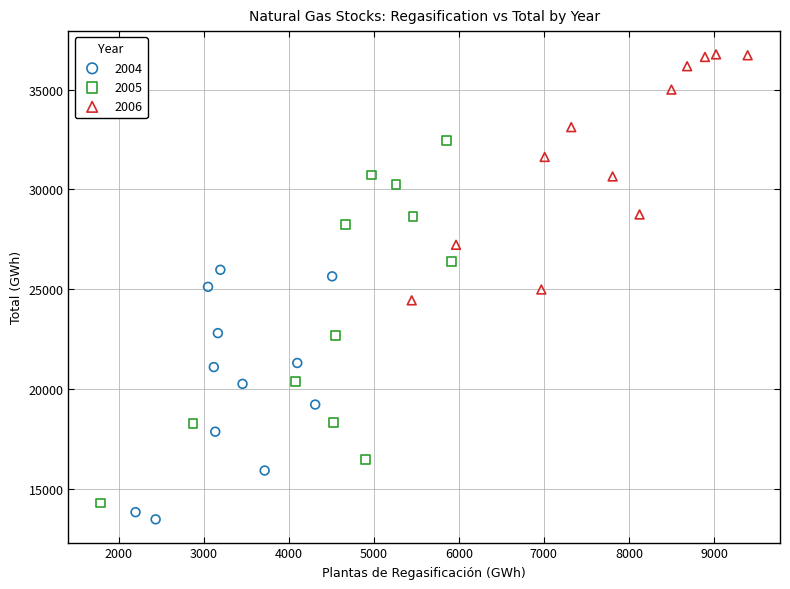

Which series contains the highest Y value?

2006